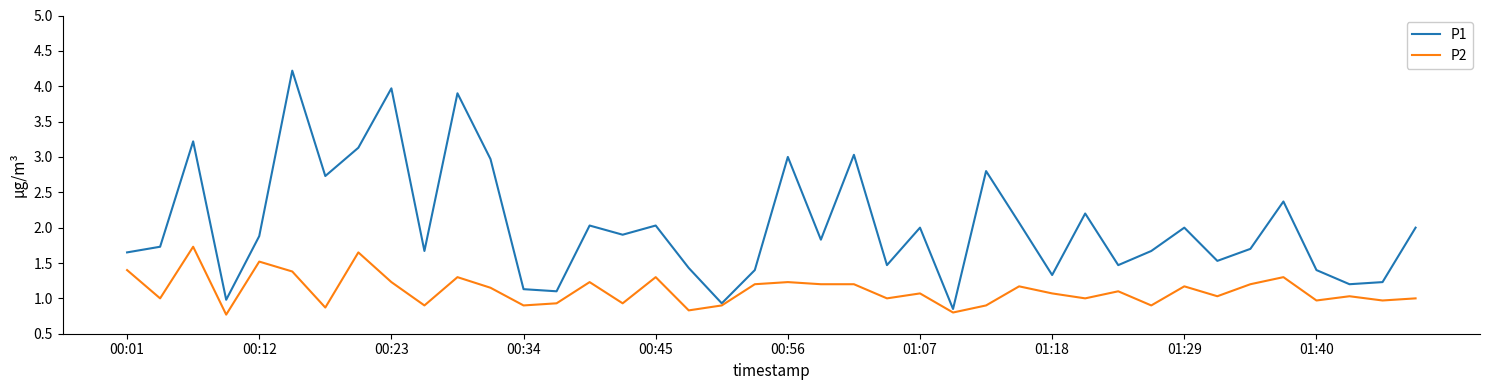

What is the greatest value displayed?

4.2